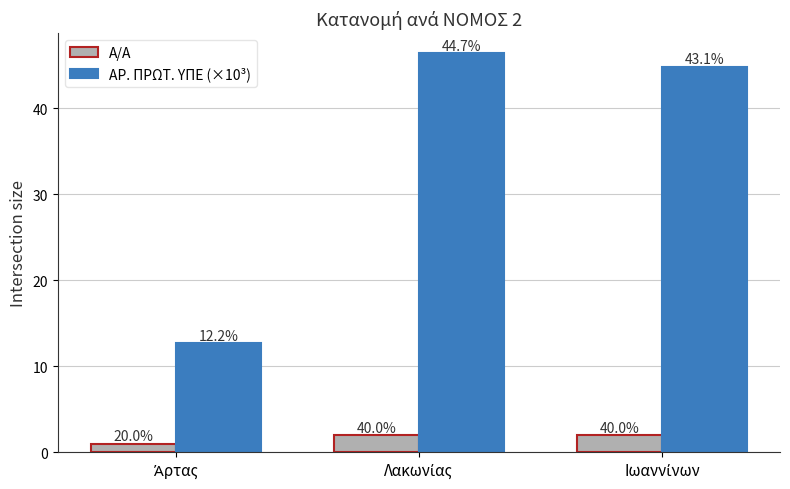

What are all the series names shown in the legend?

Α/Α, ΑΡ. ΠΡΩΤ. ΥΠΕ (×10³)